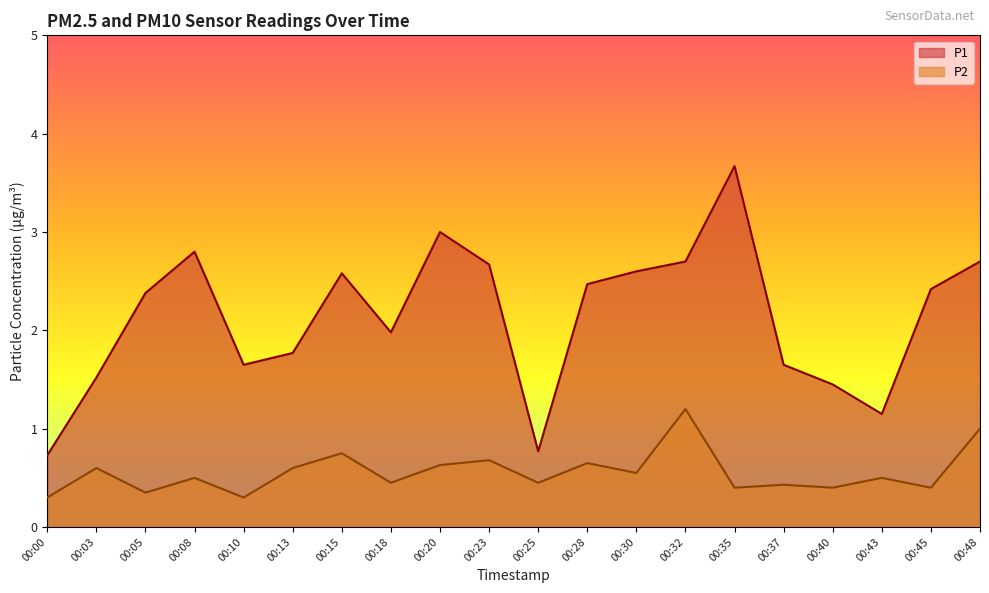

Where is the first local maximum for P1?

00:08